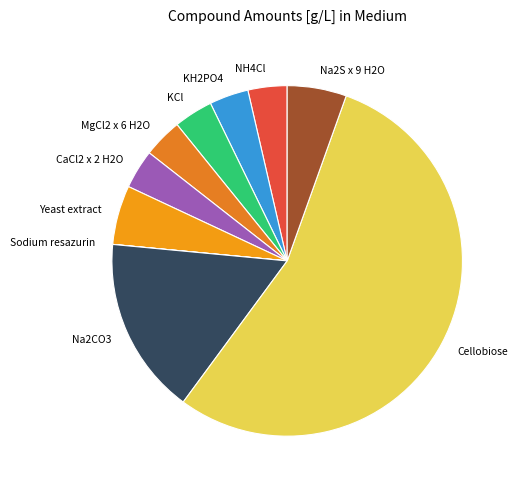

True or false: NH4Cl accounts for 4% of the total.

True